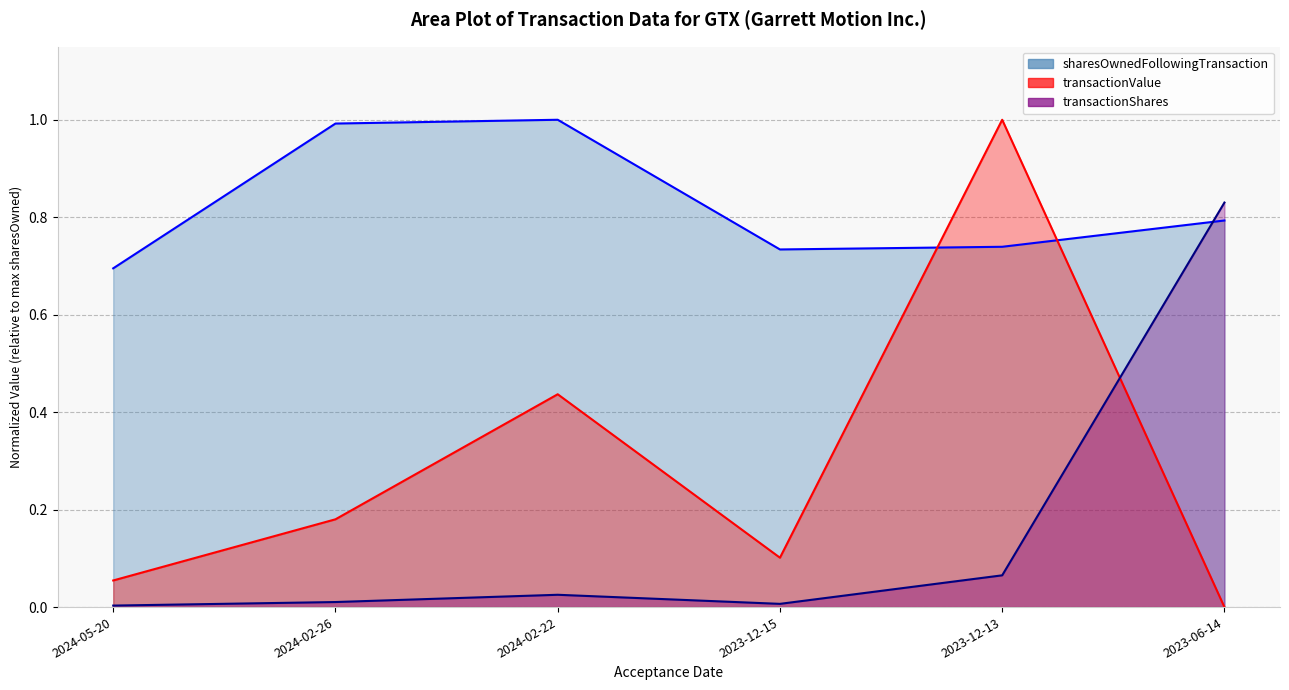

What are all the series names shown in the legend?

transactionShares, transactionValue, sharesOwnedFollowingTransaction